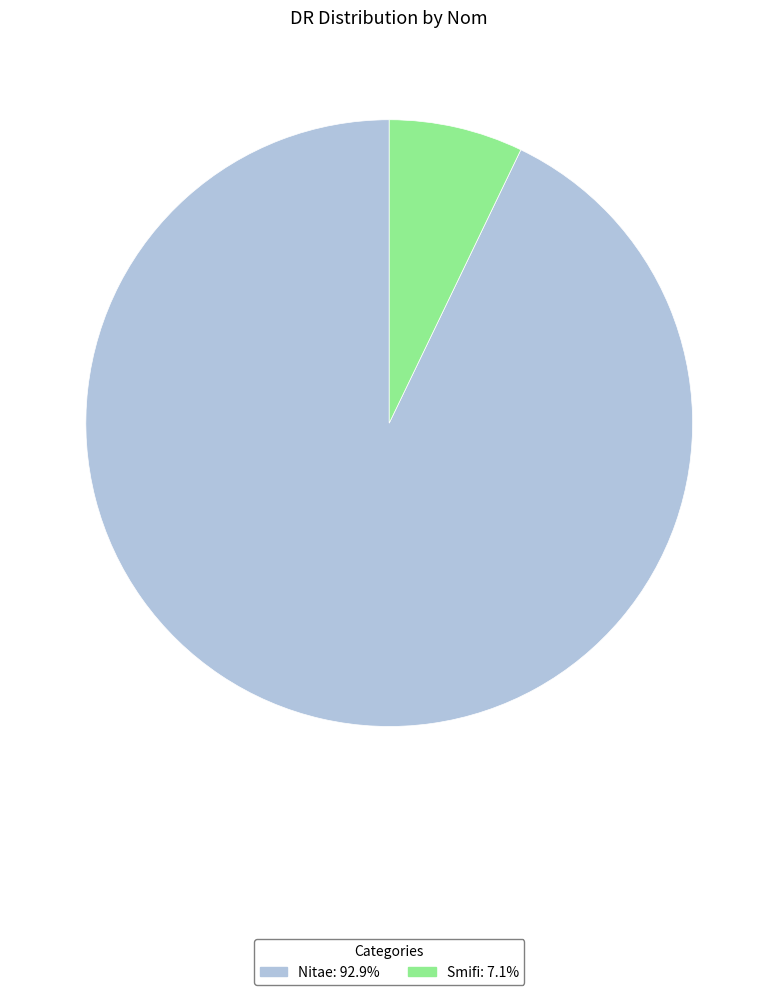

Which slice represents more than half of the pie?

Nitae